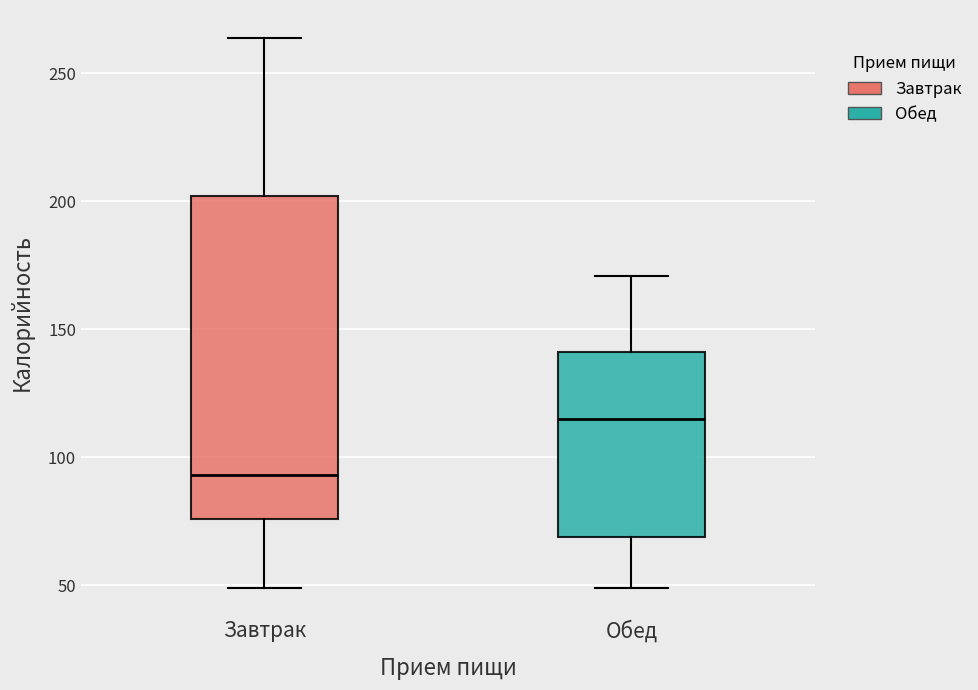

Reading left to right, read every box against the y-axis: the position of its median line, the range the box covers, and the ends of its whiskers. The values are not printed on the chart, so give them approximately, as read against the axis.

Завтрак: median 95, box 75 to 200, whiskers 50 to 265
Обед: median 115, box 70 to 140, whiskers 50 to 170